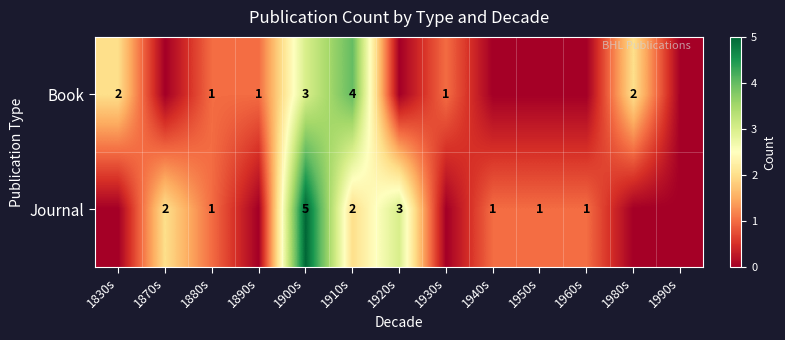

Is the value of Book at 1830s greater than the value of Journal at 1940s?

Yes